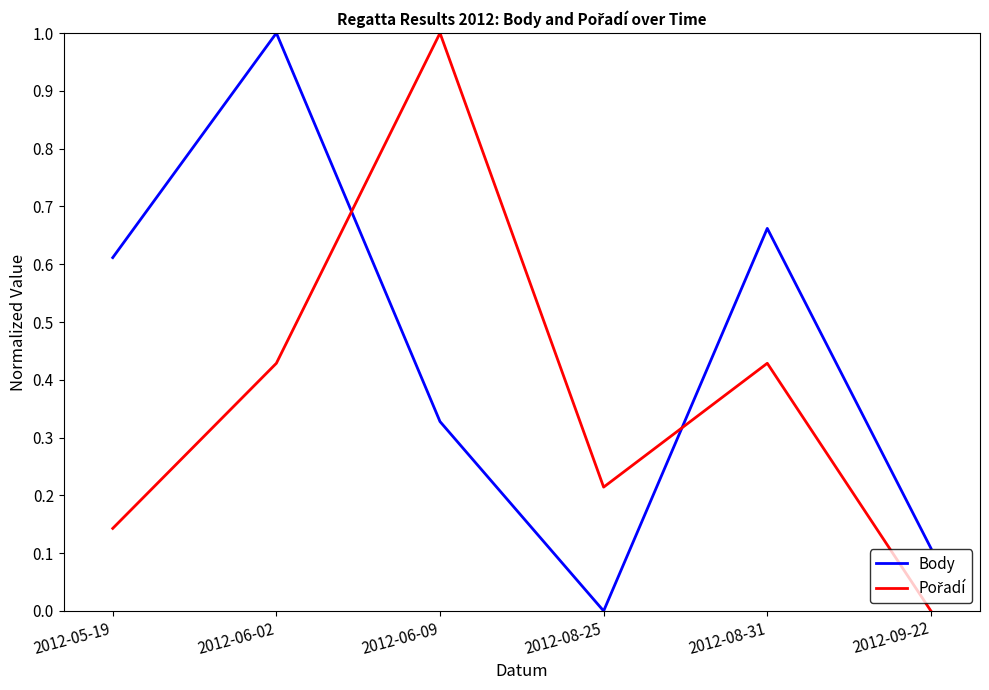

What is the maximum value shown in the chart?

1.0